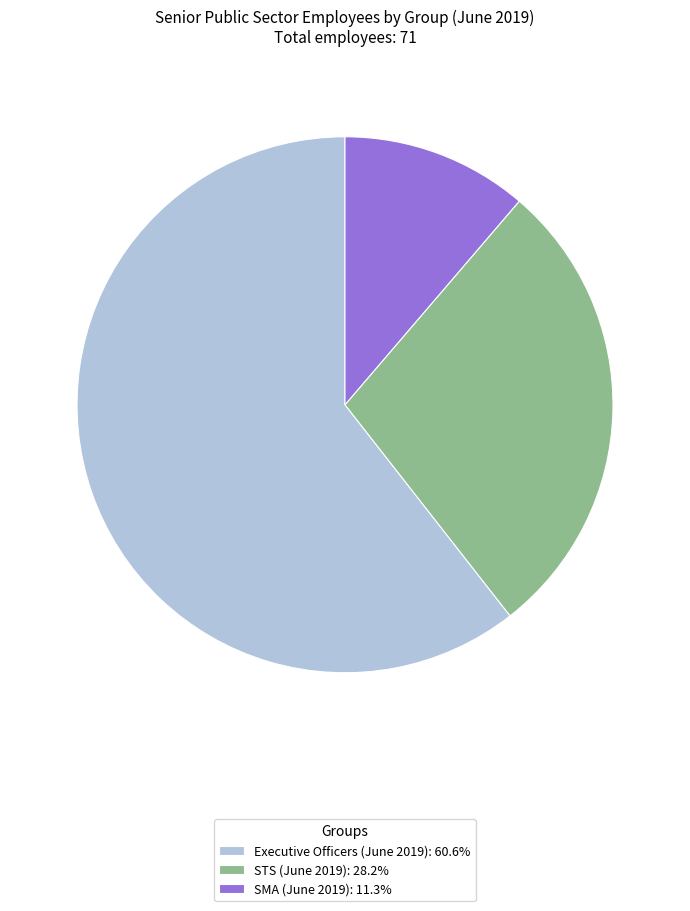

Approximately how many times larger is the value at STS (June 2019): 28.2% compared to SMA (June 2019): 11.3%?

2.5